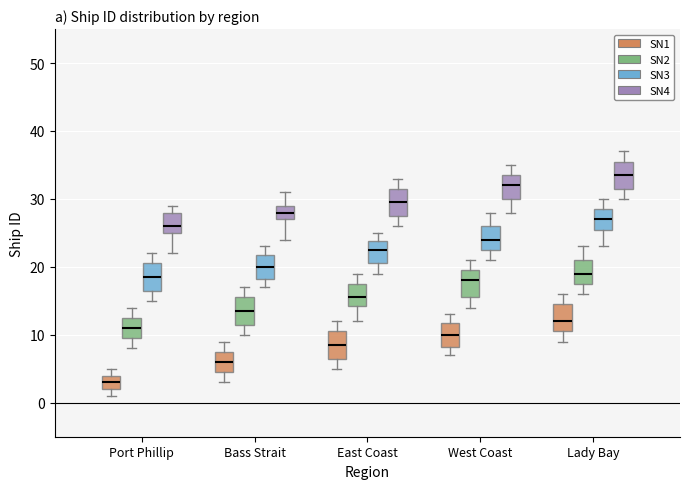

Reading left to right, transcribe this box plot: for each box, give where its median line is, the range the box spans, and where its two whiskers end, as read against the y-axis. The values are not printed on the chart, so give them approximately, as read against the axis.

Port Phillip (SN1): median 3, box 2 to 4, whiskers 1 to 5
Port Phillip (SN2): median 11, box 10 to 13, whiskers 8 to 14
Port Phillip (SN3): median 19, box 17 to 21, whiskers 15 to 22
Port Phillip (SN4): median 26, box 25 to 28, whiskers 22 to 29
Bass Strait (SN1): median 6, box 5 to 8, whiskers 3 to 9
Bass Strait (SN2): median 14, box 12 to 16, whiskers 10 to 17
Bass Strait (SN3): median 20, box 18 to 22, whiskers 17 to 23
Bass Strait (SN4): median 28, box 27 to 29, whiskers 24 to 31
East Coast (SN1): median 9, box 7 to 11, whiskers 5 to 12
East Coast (SN2): median 16, box 14 to 18, whiskers 12 to 19
East Coast (SN3): median 23, box 21 to 24, whiskers 19 to 25
East Coast (SN4): median 30, box 28 to 32, whiskers 26 to 33
West Coast (SN1): median 10, box 8 to 12, whiskers 7 to 13
West Coast (SN2): median 18, box 16 to 20, whiskers 14 to 21
West Coast (SN3): median 24, box 23 to 26, whiskers 21 to 28
West Coast (SN4): median 32, box 30 to 34, whiskers 28 to 35
Lady Bay (SN1): median 12, box 11 to 15, whiskers 9 to 16
Lady Bay (SN2): median 19, box 18 to 21, whiskers 16 to 23
Lady Bay (SN3): median 27, box 26 to 29, whiskers 23 to 30
Lady Bay (SN4): median 34, box 32 to 36, whiskers 30 to 37